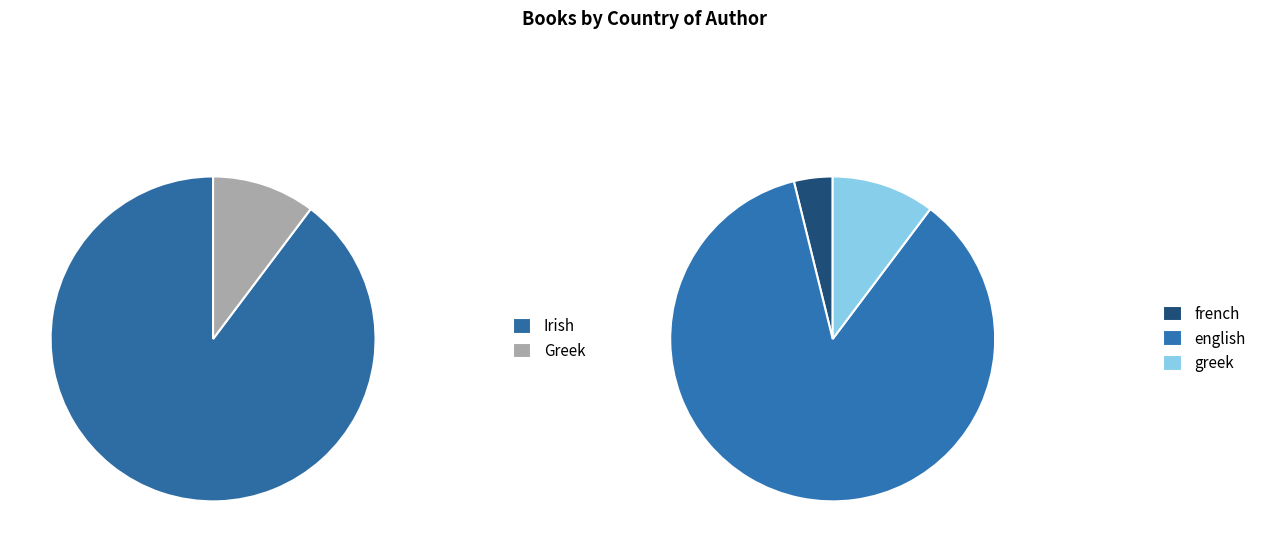

Which category has the biggest portion of the pie?

Irish